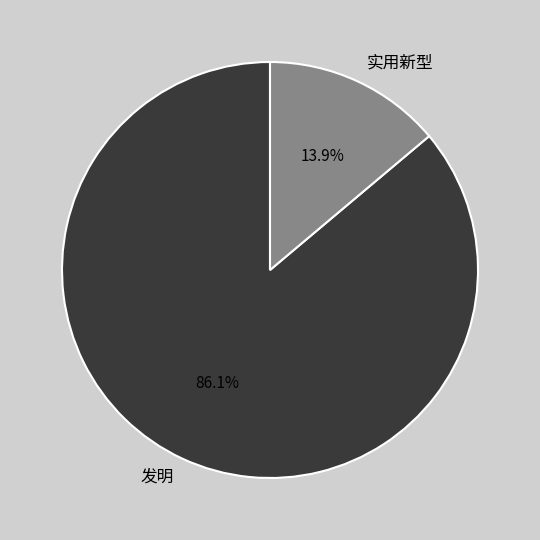

The 实用新型 slice represents 14% of the pie. True or false?

True